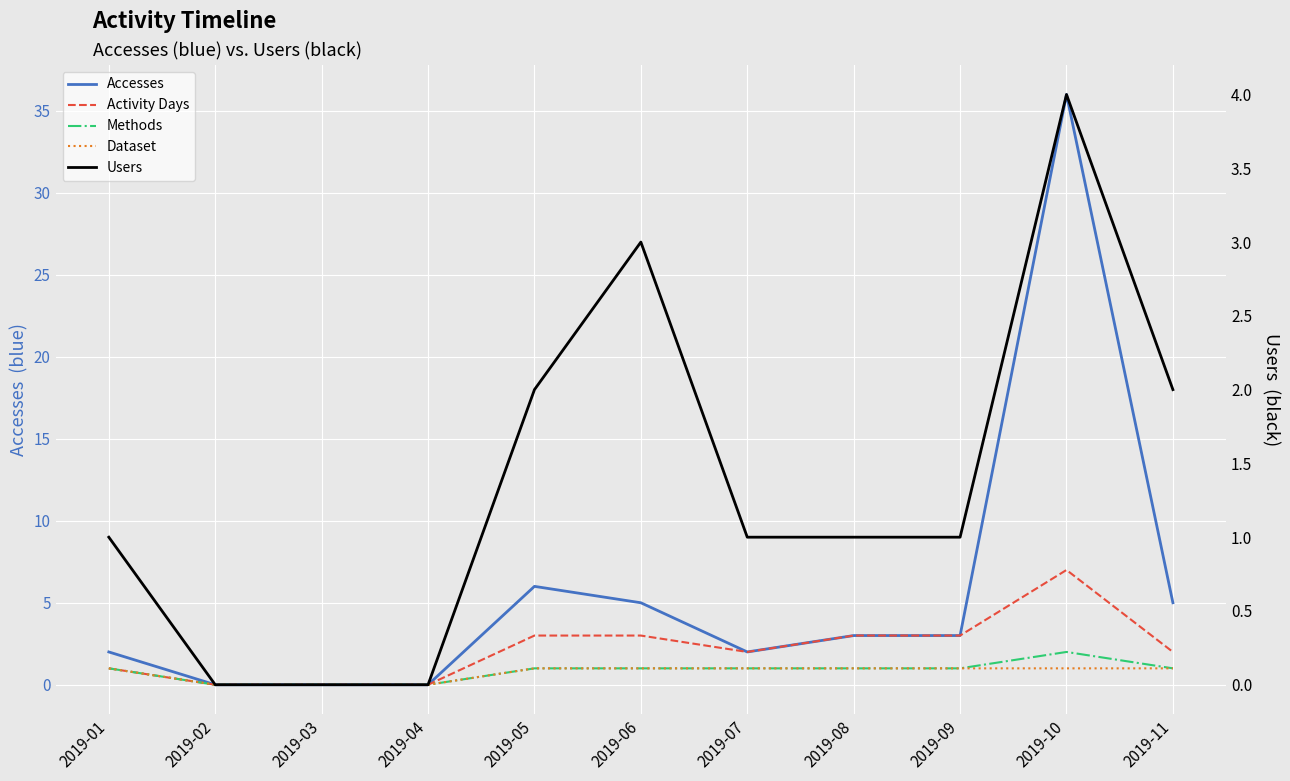

In Accesses, how many points are higher than both neighbors (excluding endpoints)?

2